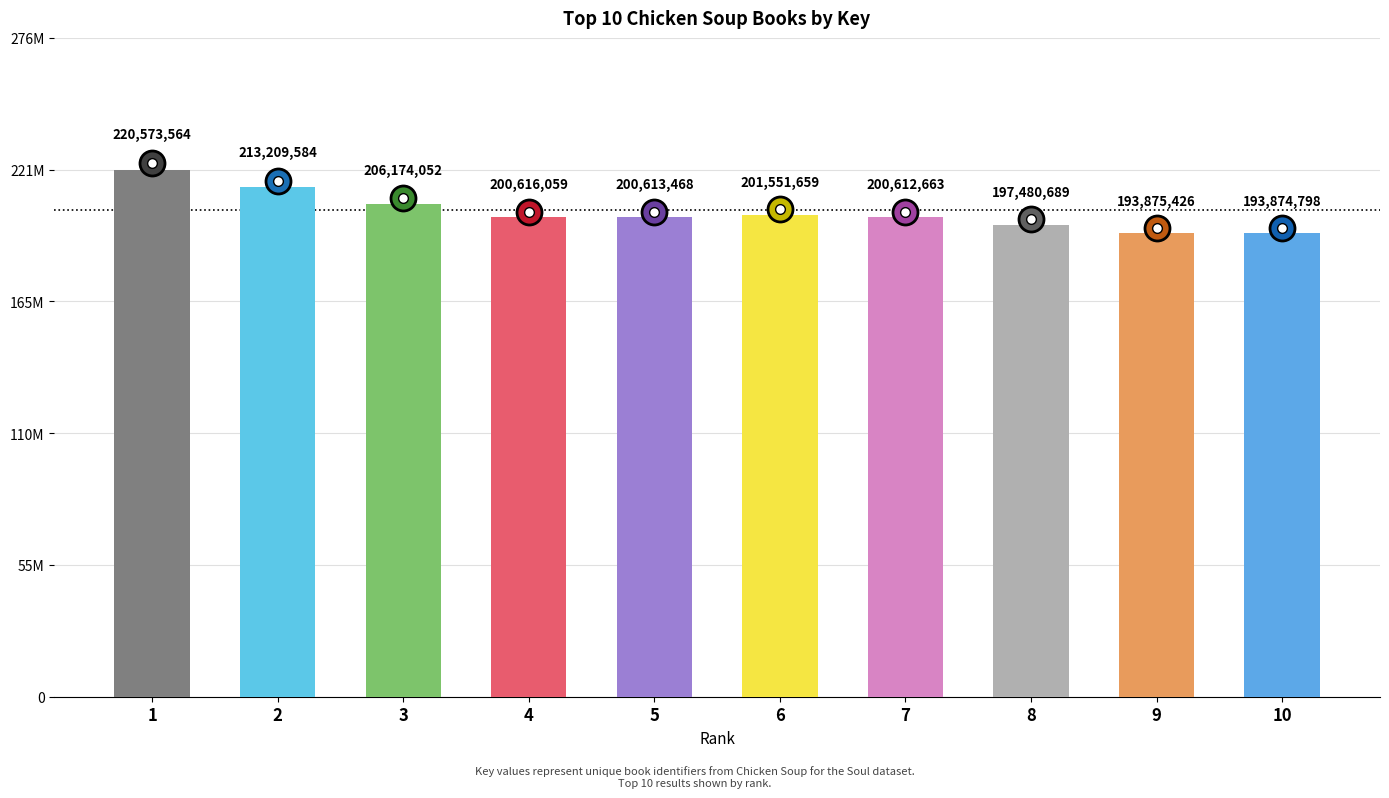

What is the change in value from 4 to 10?

-6741261